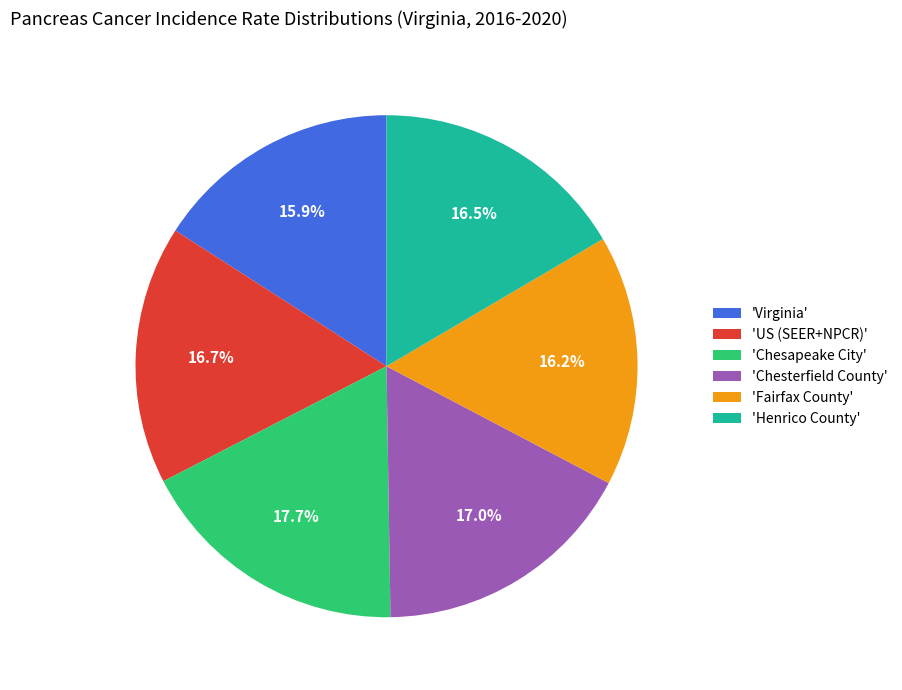

Which slice is the largest?

'Chesapeake City'